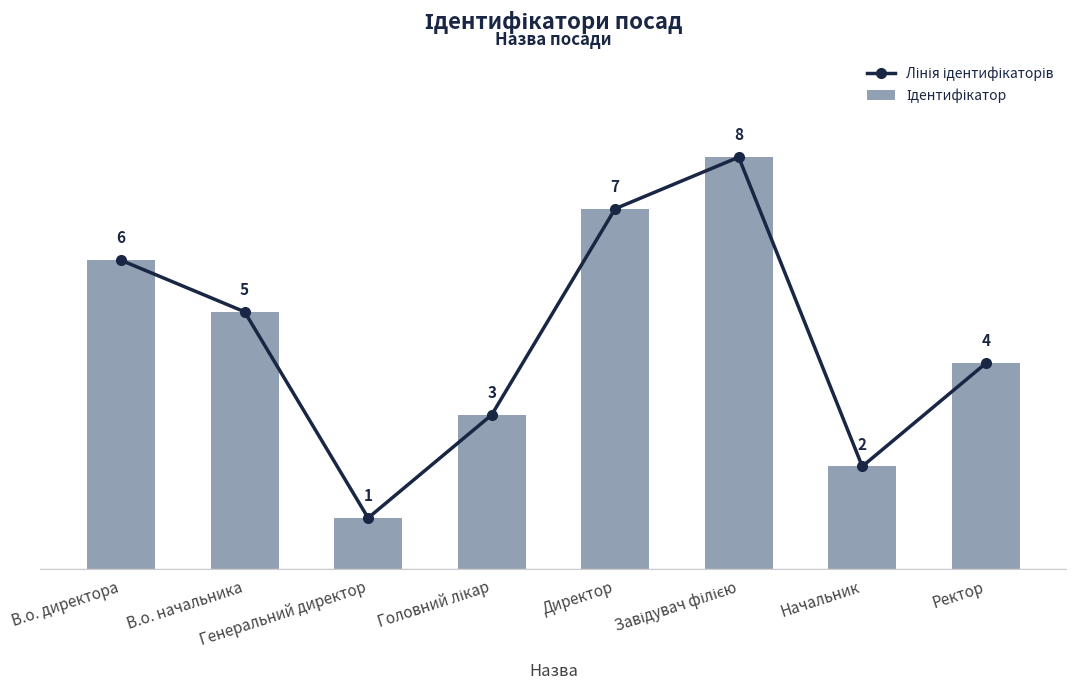

What is the total value across all series at Директор?

14